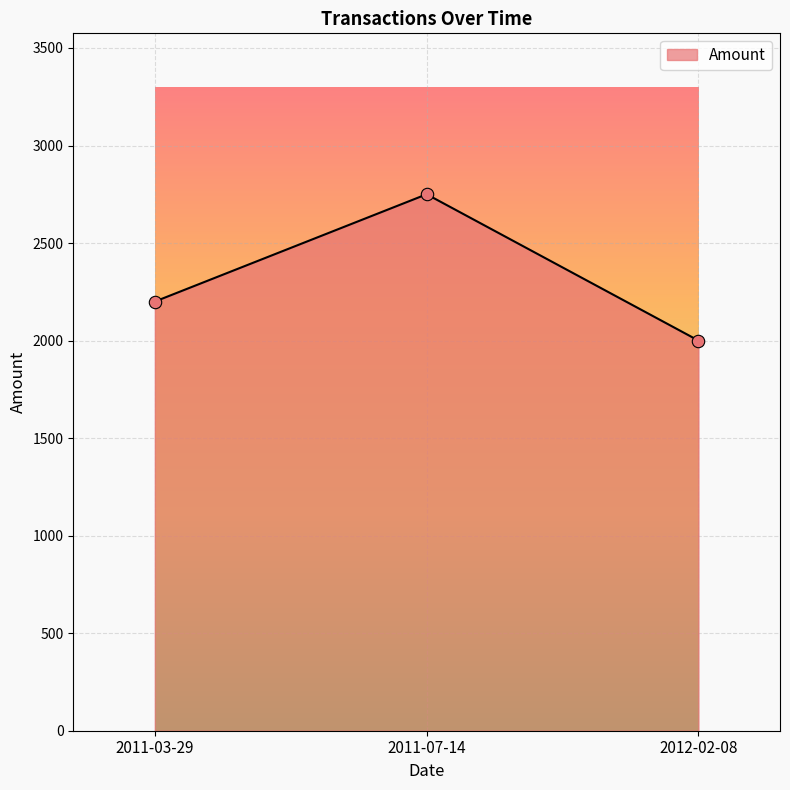

What is the change in value from 2011-03-29 to 2011-07-14?

+550